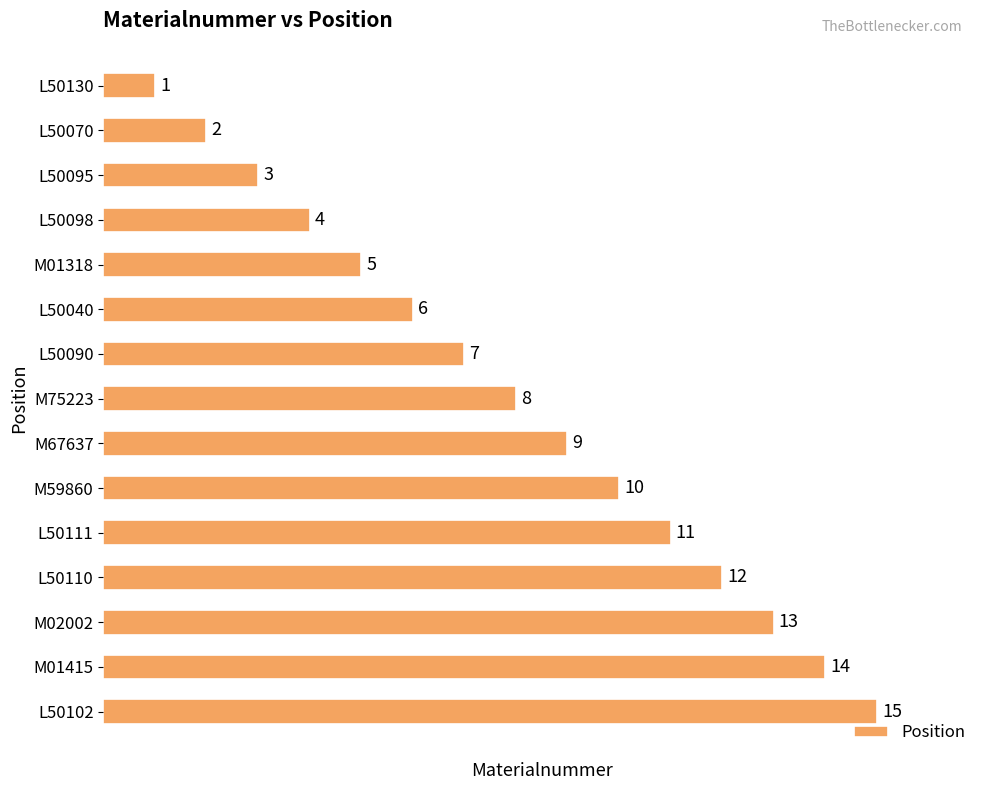

What is the sum of the values at L50070 and M01415?

16